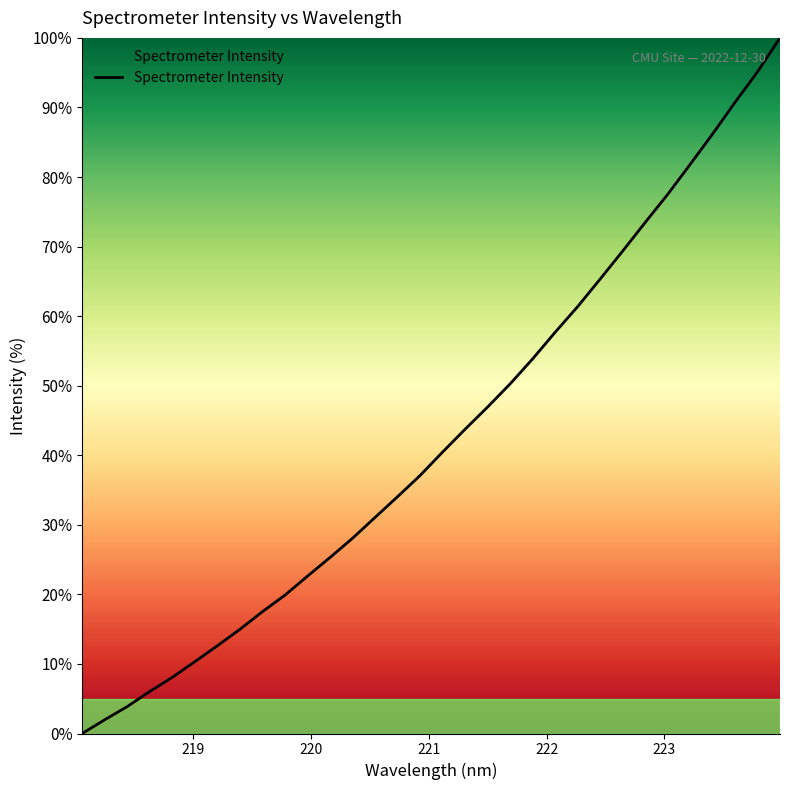

Does the chart have visible grid lines?

No